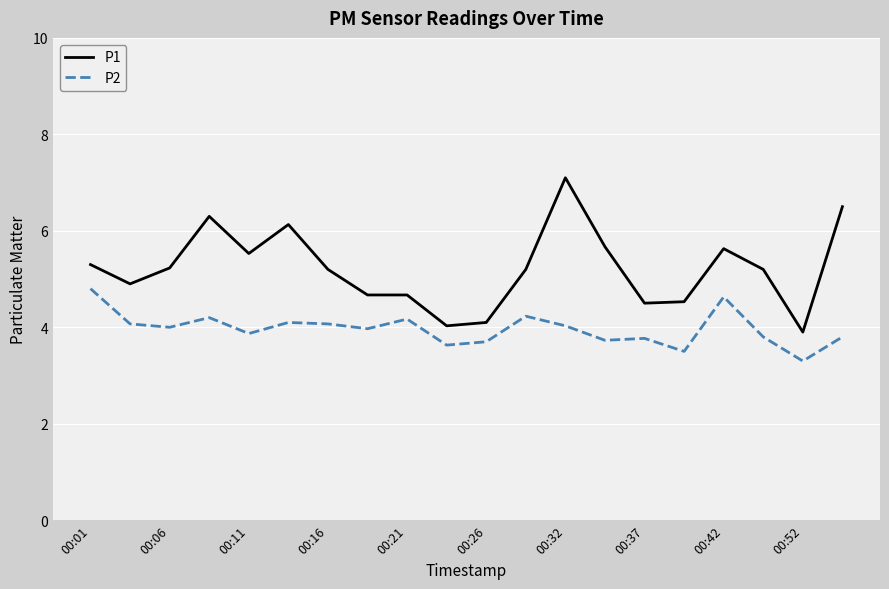

Which series has the largest range (max minus min)?

P1